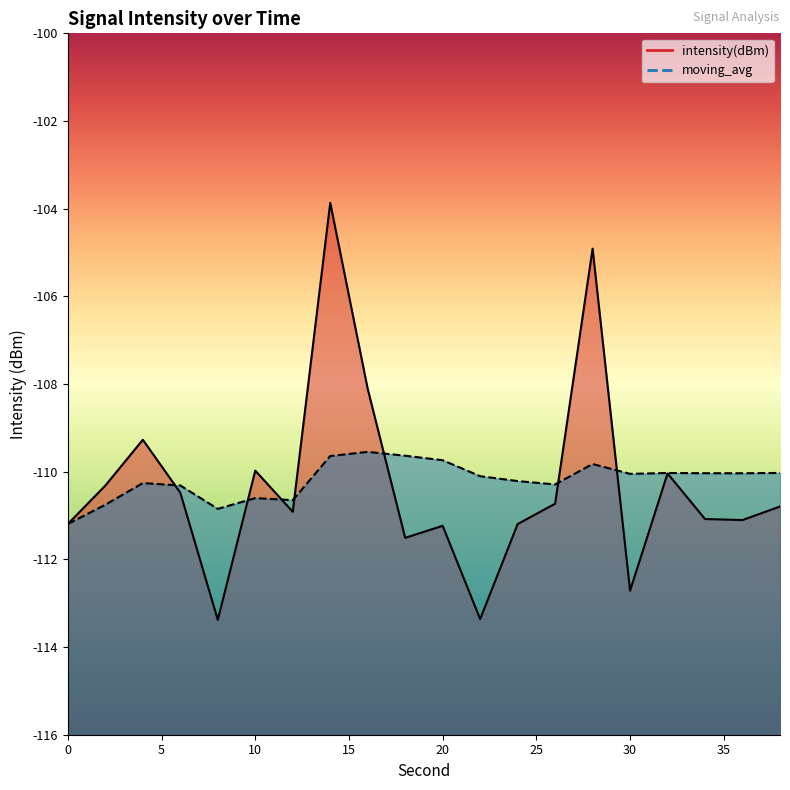

What is the sum of all moving_avg values?

-2203.8